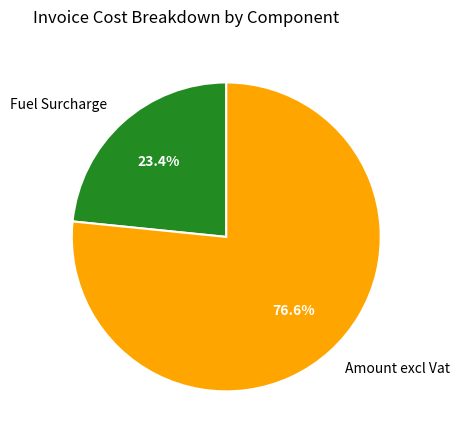

Between Fuel Surcharge and Amount excl Vat, which is larger?

Amount excl Vat